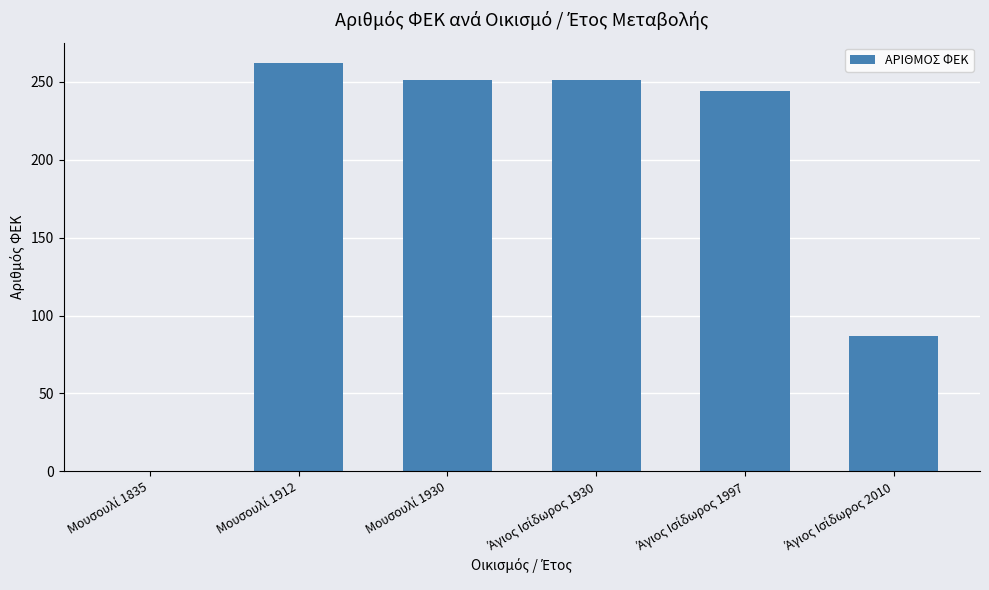

Count the number of data series in this chart.

1